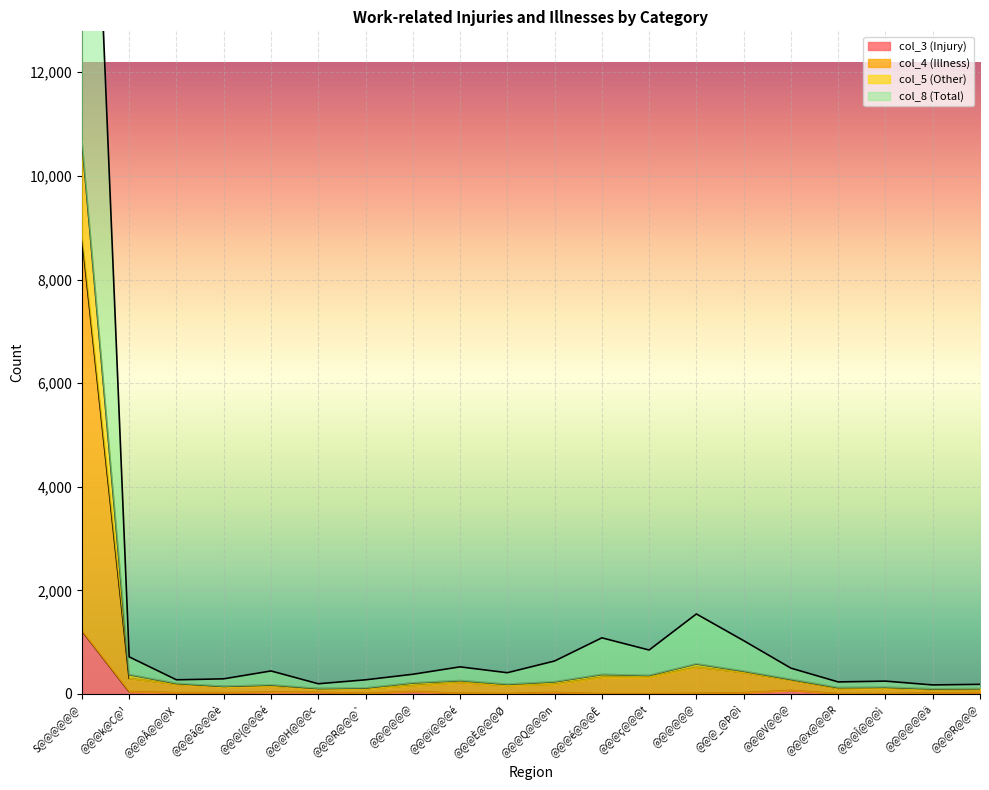

Which has a higher value, @@@{@@@é or @@@Q@@@n?

@@@{@@@é